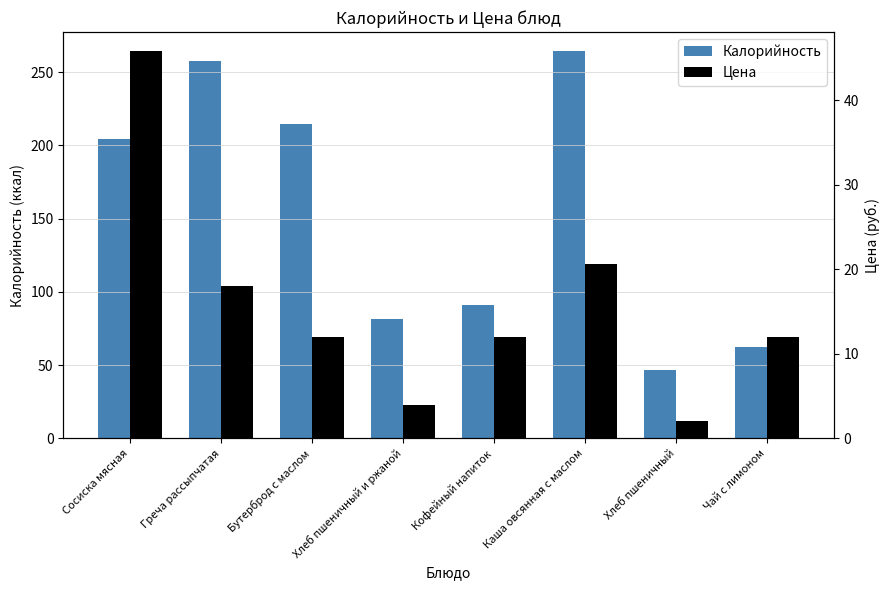

Is it true that Цена equals 1.9 at Хлеб пшеничный и ржаной?

False